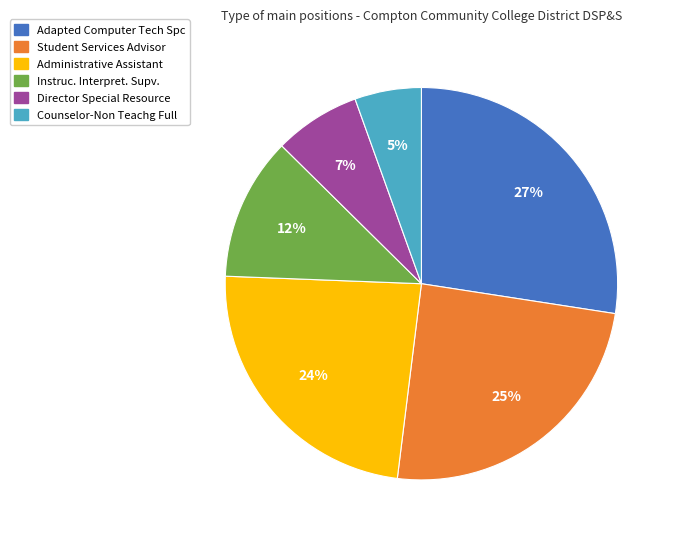

Which has a higher value, Student Services Advisor or Administrative Assistant?

Student Services Advisor